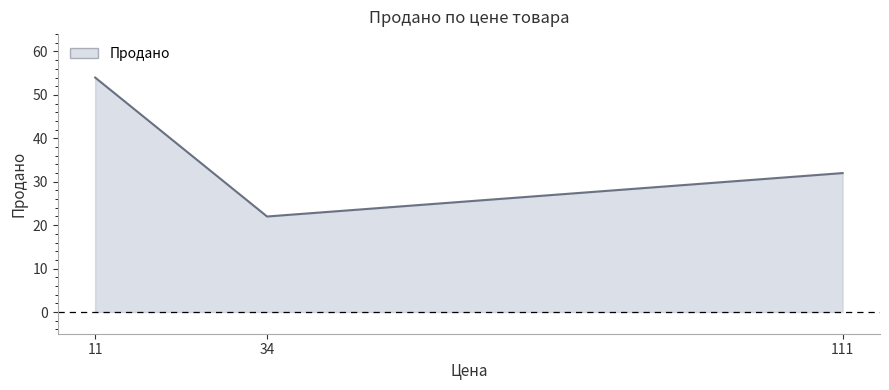

Reading left to right, transcribe all the data shown in this chart.

11=54	34=22	111=32